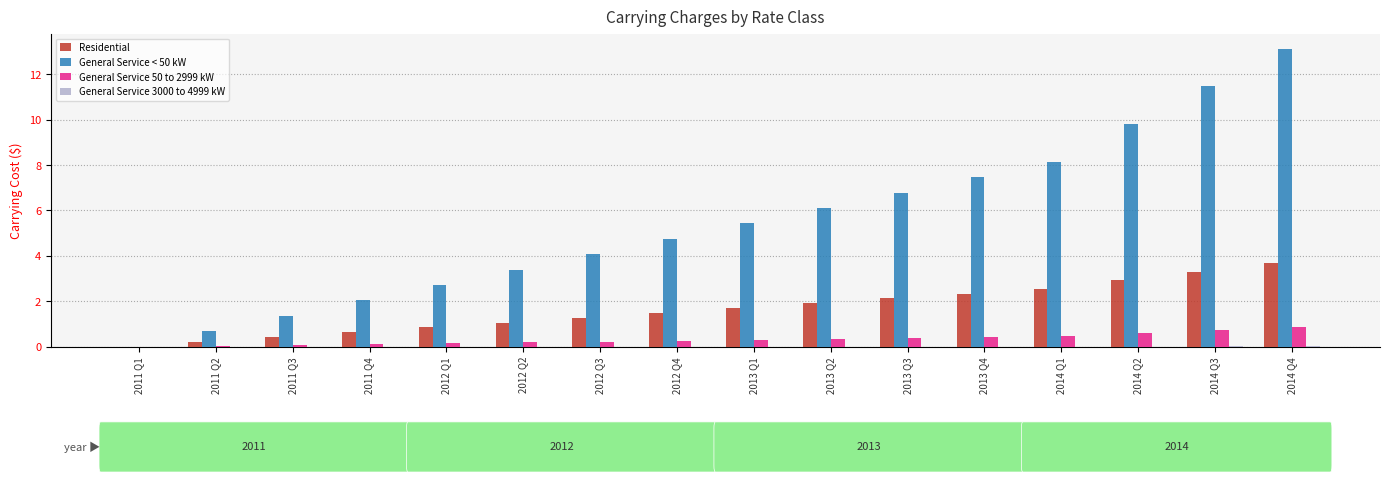

Which category has the highest value across all series?

2014 Q4